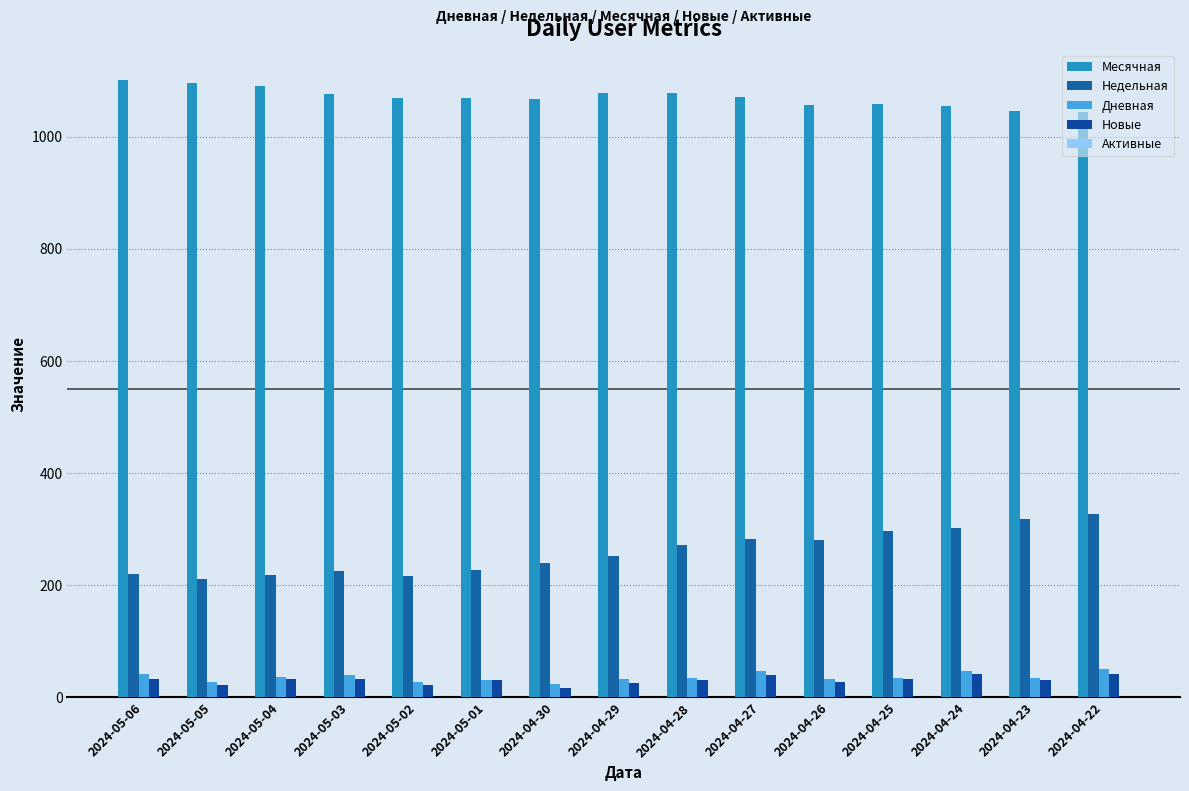

How many groups of bars are there?

15